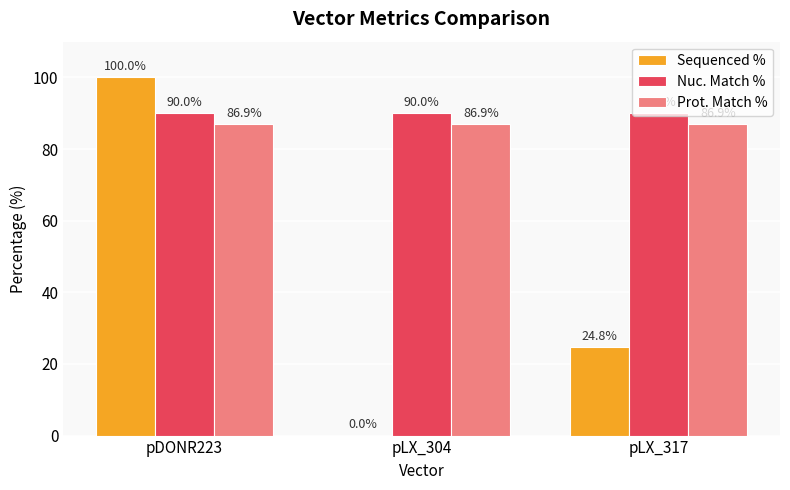

How many values in the Sequenced % series exceed 24?

2